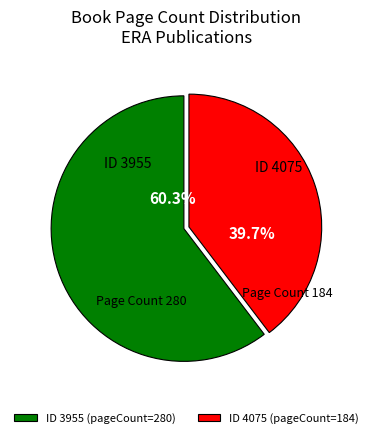

Approximately how many times larger is the value at ID 3955 (pageCount=280) compared to ID 4075 (pageCount=184)?

1.5